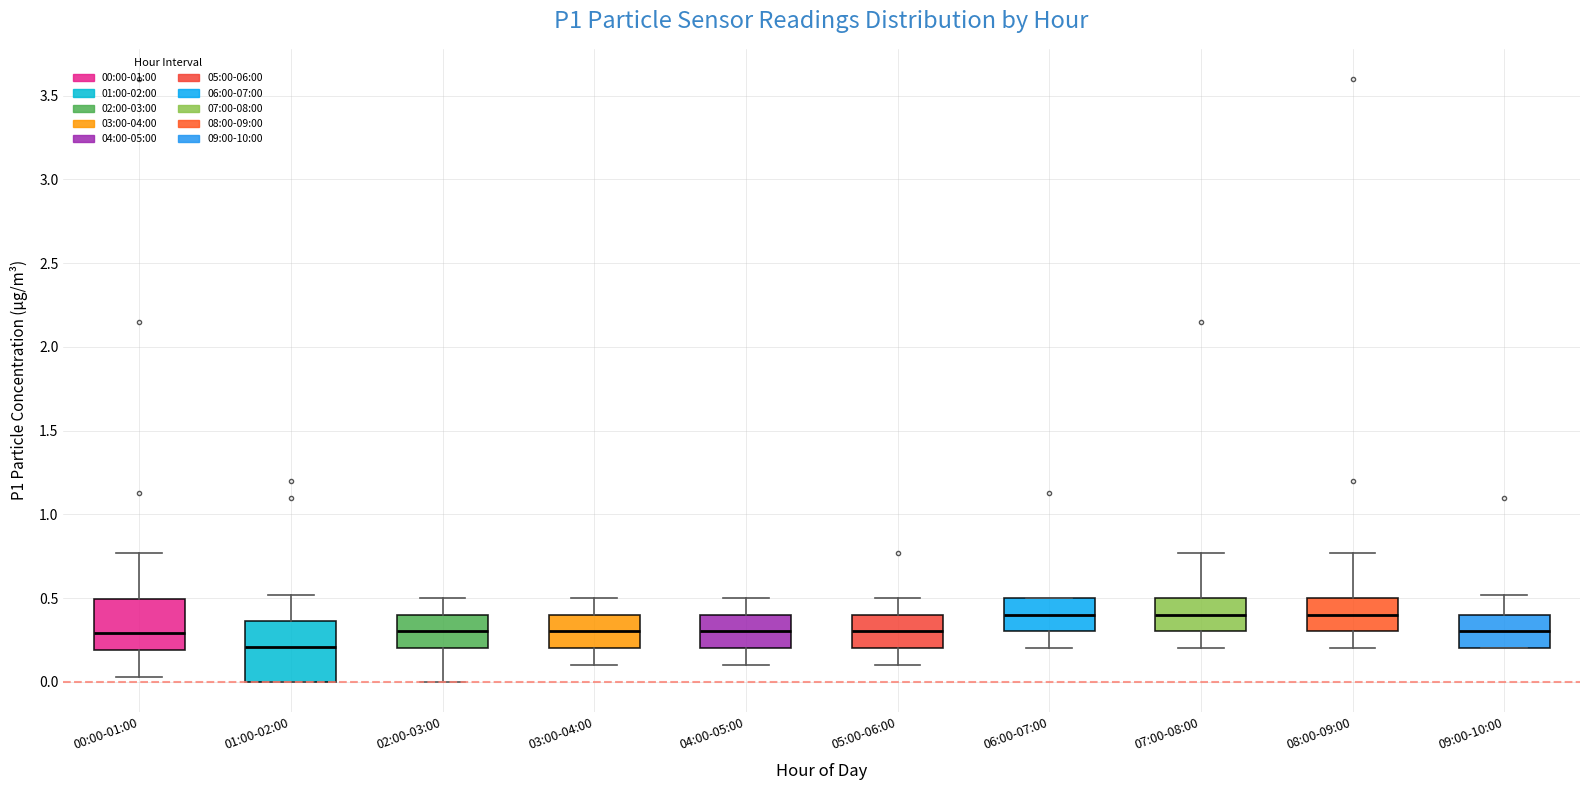

Which box's median line is the lowest?

01:00-02:00